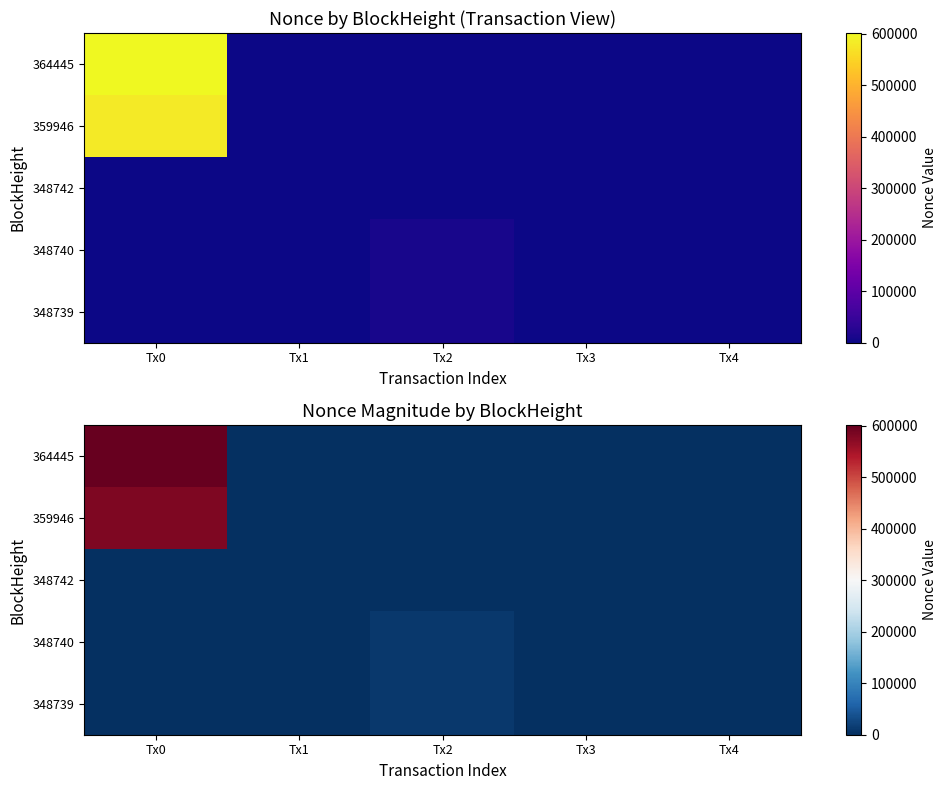

Which series changed the most between Tx1 and Tx3?

364445